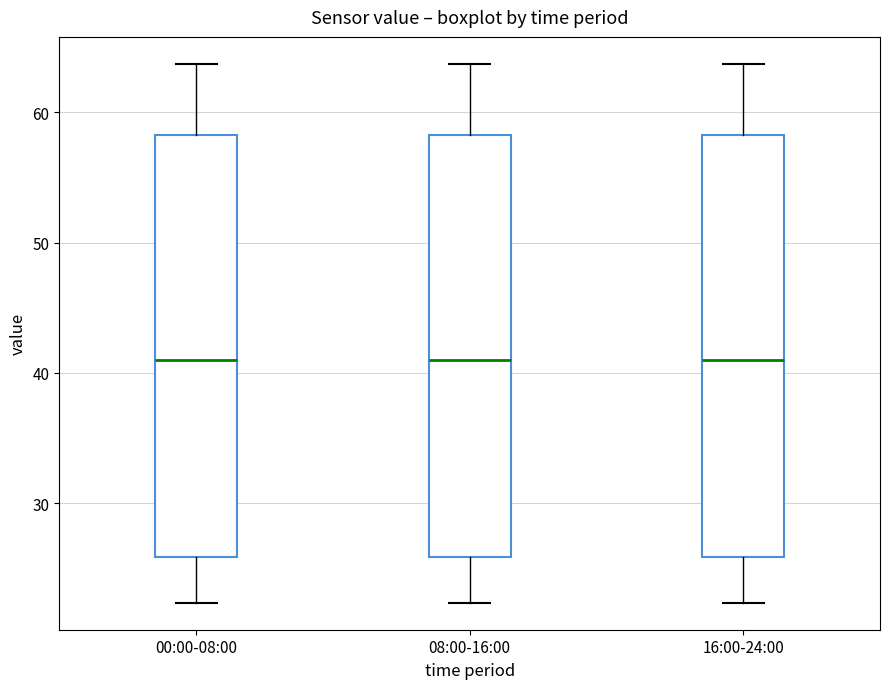

Where does the median line of the box for 16:00-24:00 sit on the y-axis? The values are not printed on the chart, so give them approximately, as read against the axis.

41